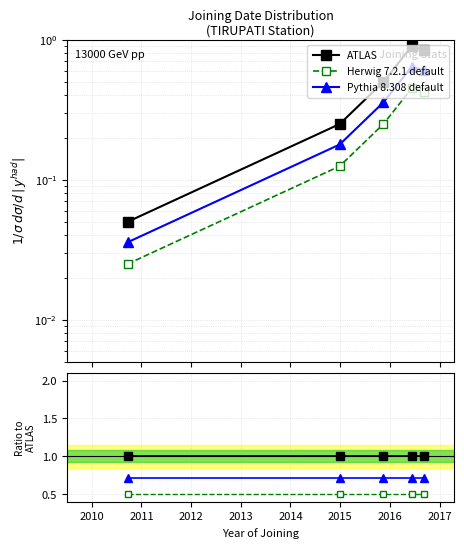

What is the spread (max minus min) of values at 2010?

0.5